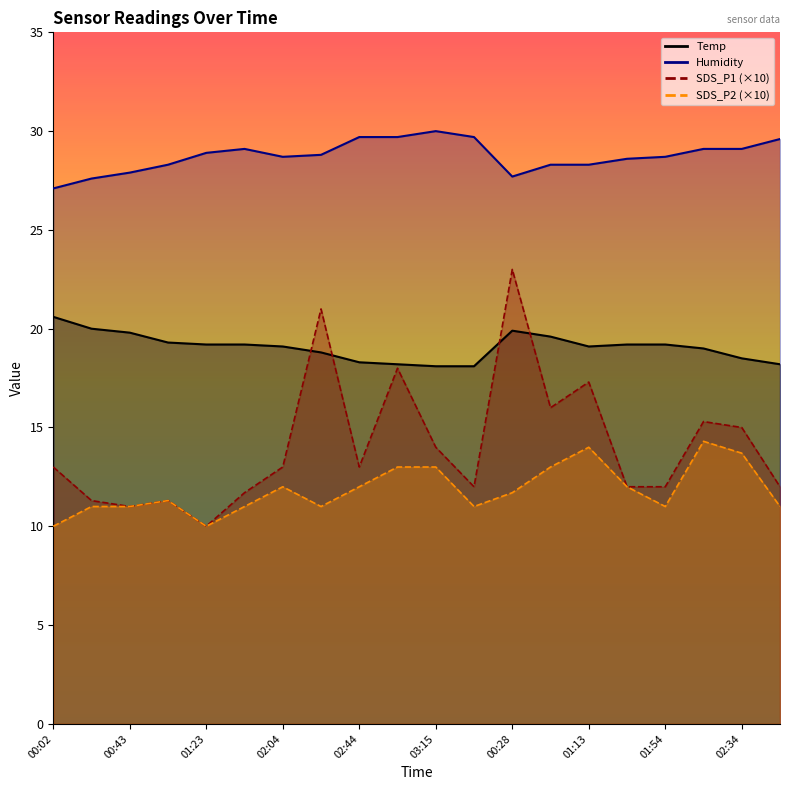

Rank the categories by SDS_P2 value from lowest to highest.

00:02, 01:23, 00:23, 00:43, 01:44, 02:24, 03:20, 01:54, 02:54, 01:03, 00:28, 02:04, 02:44, 01:33, 03:05, 03:15, 00:53, 02:34, 01:13, 02:14